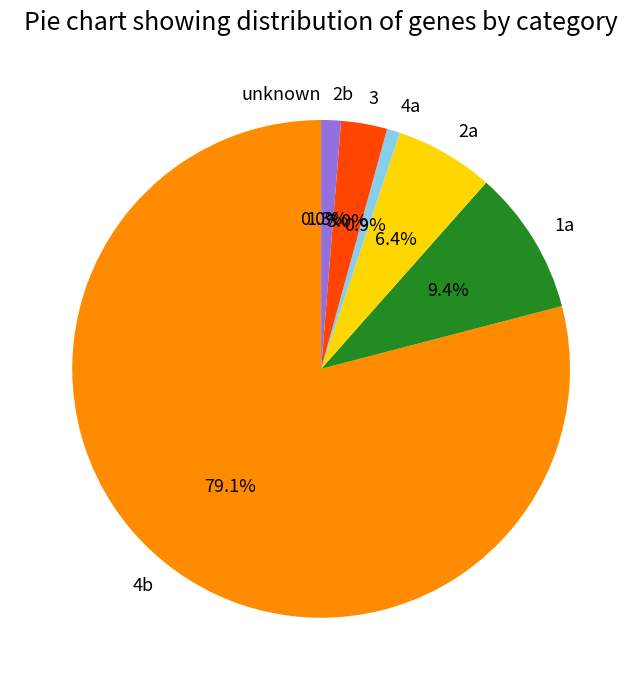

Is unknown the majority of the pie?

No